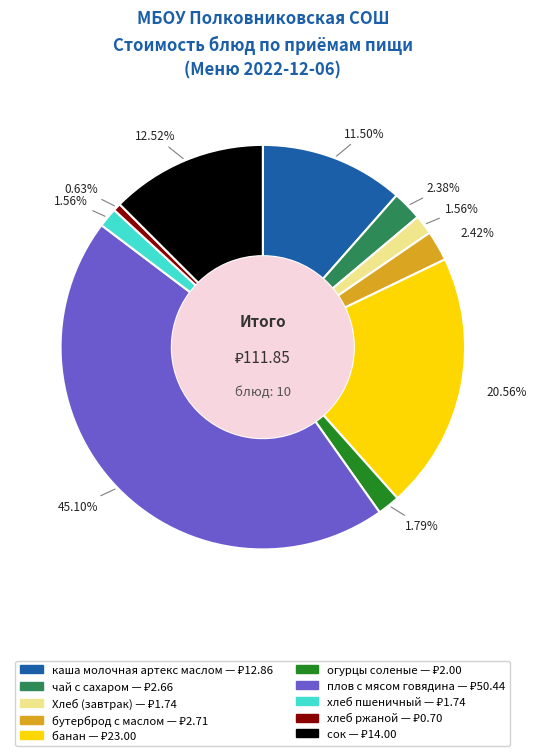

What percentage is the плов с мясом говядина slice, to the nearest percent?

45%